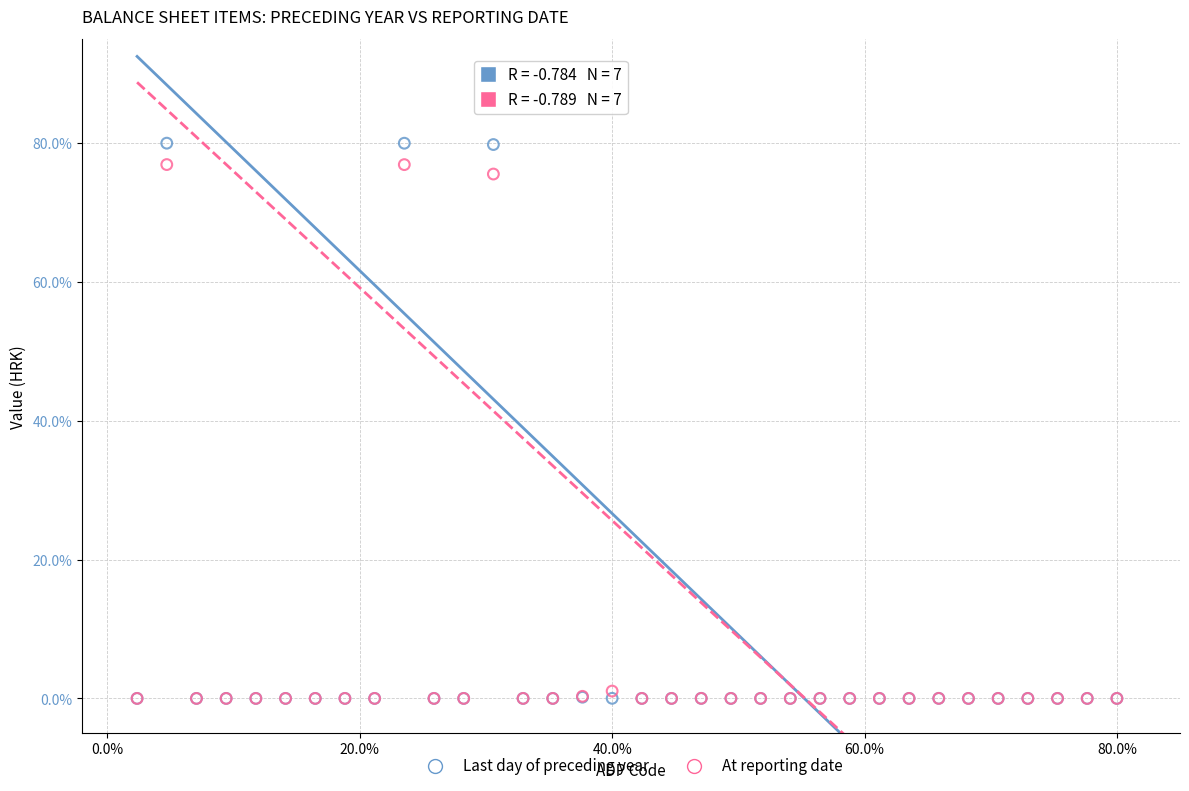

Across all series, what Y value is closest to 40?

75.6